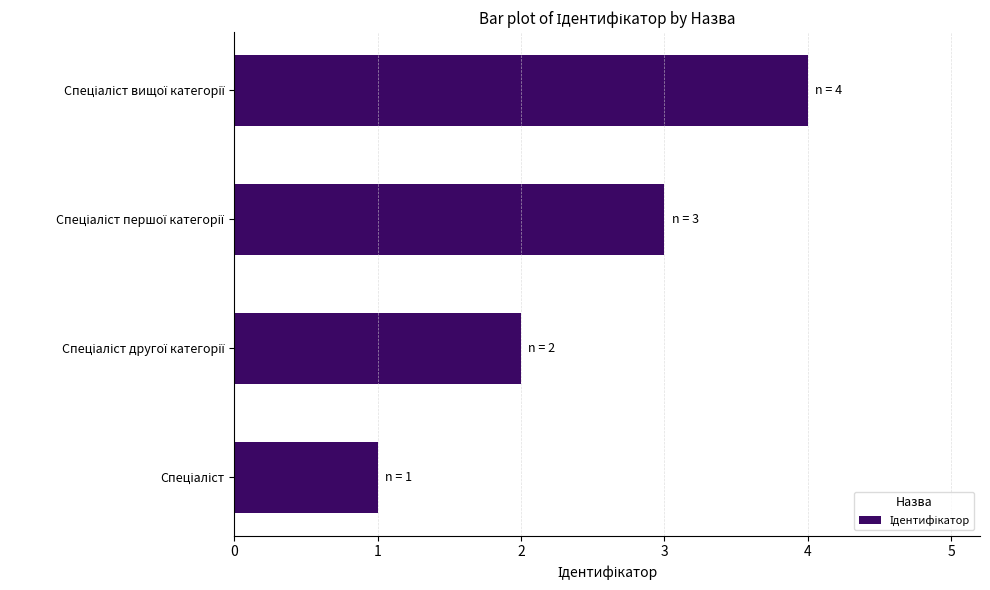

What is the difference between the maximum and minimum values?

3